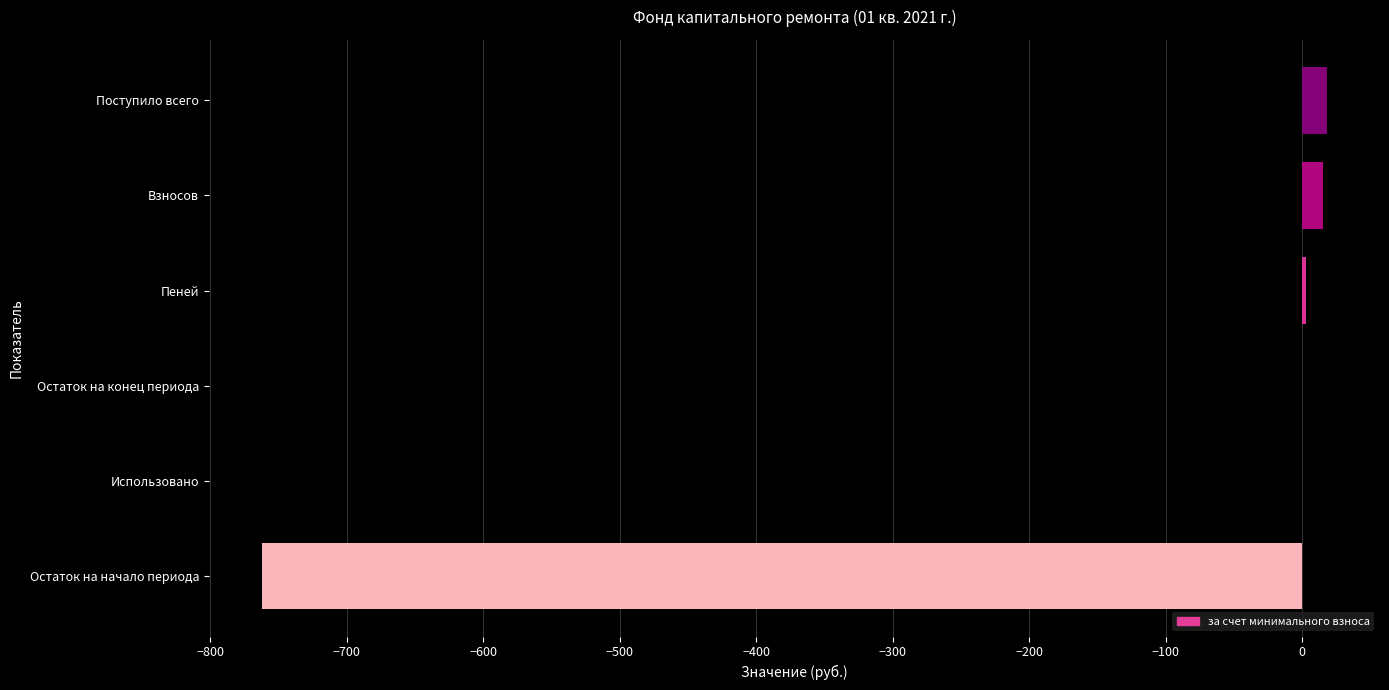

What is the greatest value displayed?

18.1